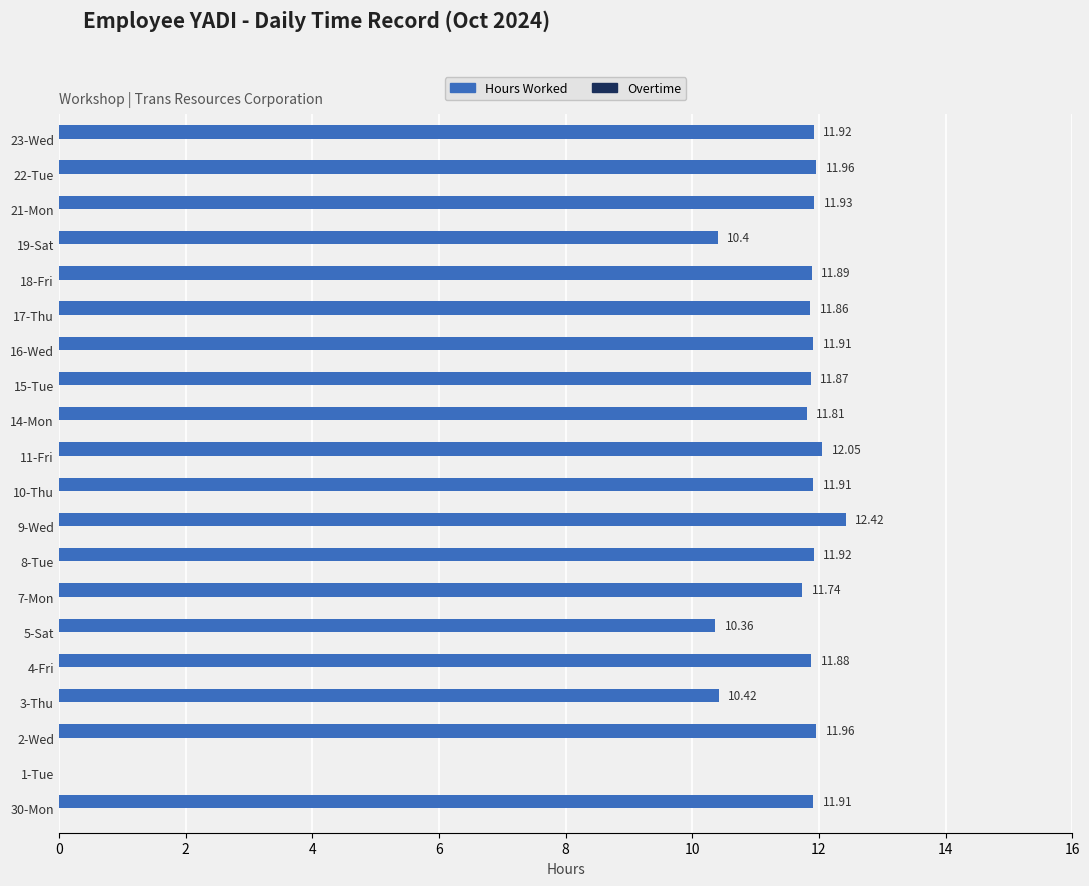

What is the sum of the values at 9-Wed and 23-Wed?

24.3